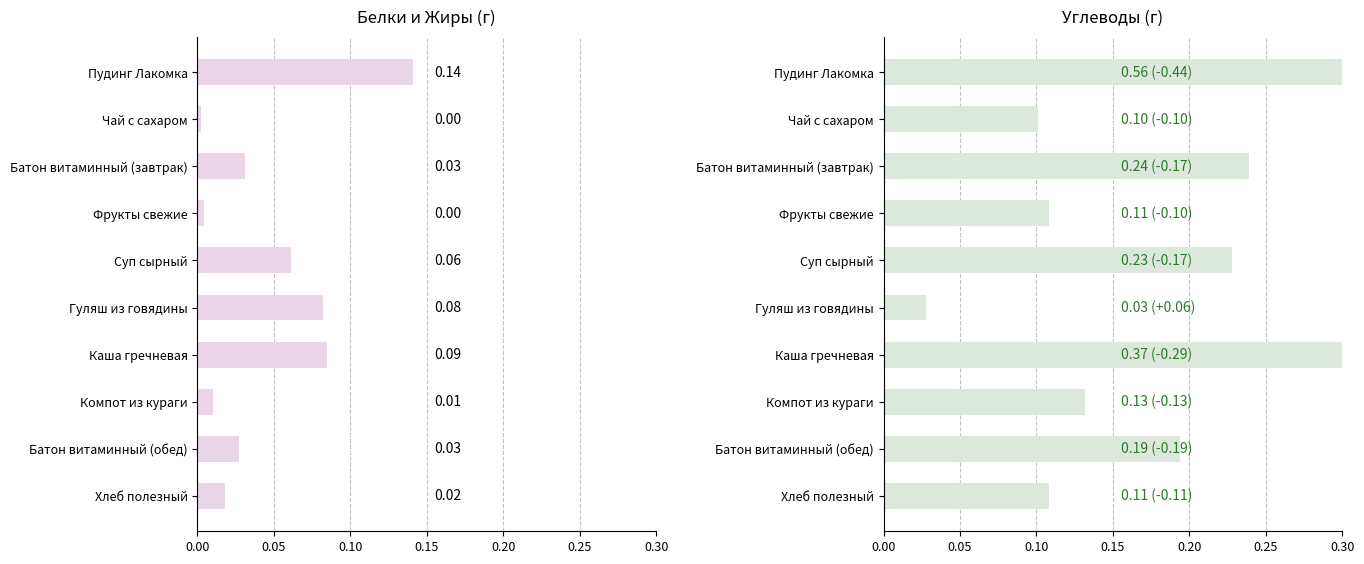

What is the difference between the maximum and minimum values in the Белки series?

0.1